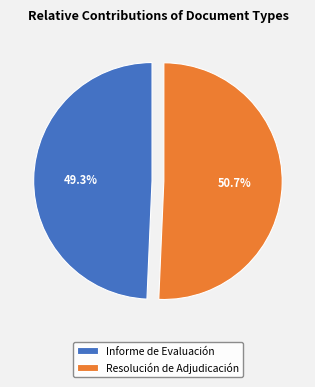

Rank the categories by value from lowest to highest.

Informe de Evaluación, Resolución de Adjudicación